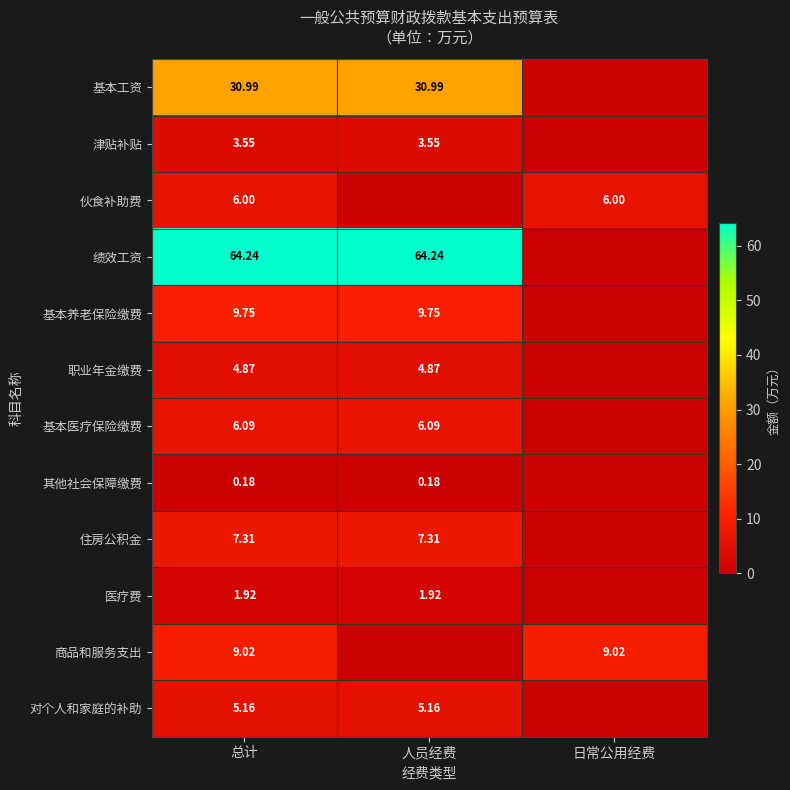

Rank the series at 总计 from highest to lowest value.

绩效工资, 基本工资, 基本养老保险缴费, 商品和服务支出, 住房公积金, 基本医疗保险缴费, 伙食补助费, 对个人和家庭的补助, 职业年金缴费, 津贴补贴, 医疗费, 其他社会保障缴费